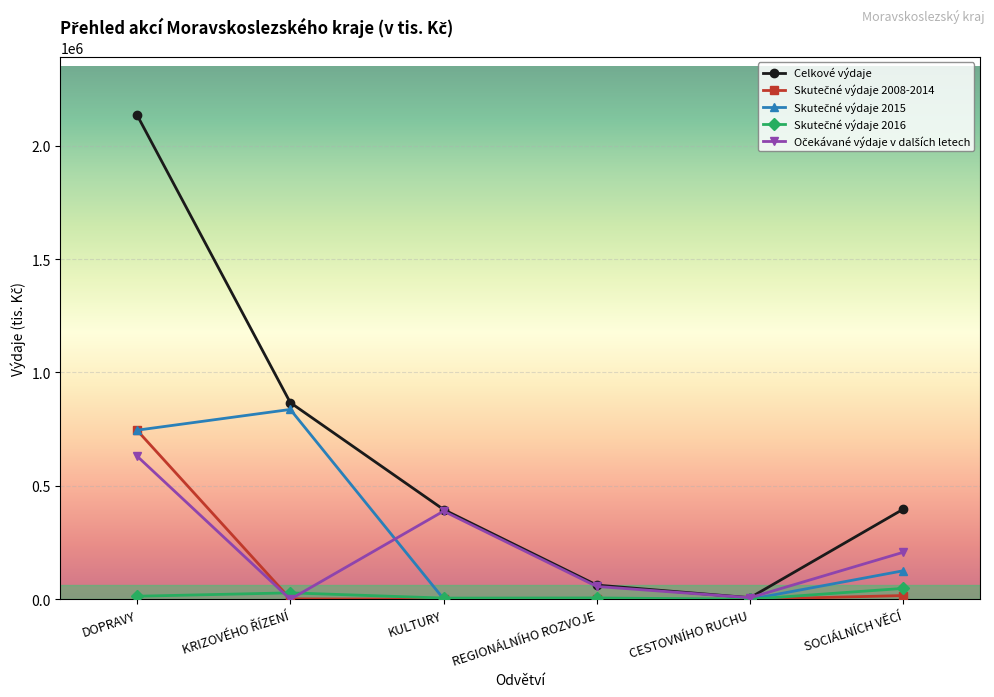

Which series has the largest total across all categories?

Celkové výdaje